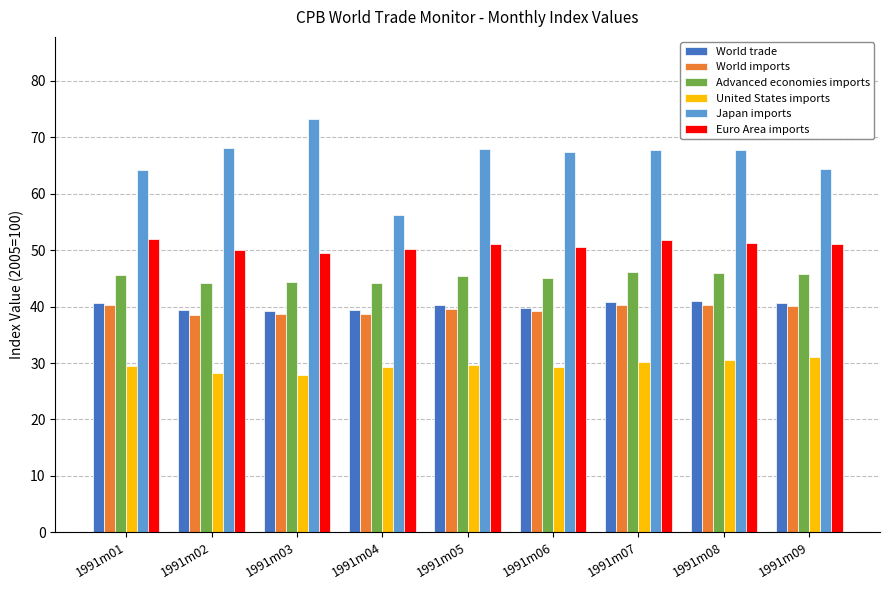

Is it true that United States imports equals 29.6 at 1991m05?

True